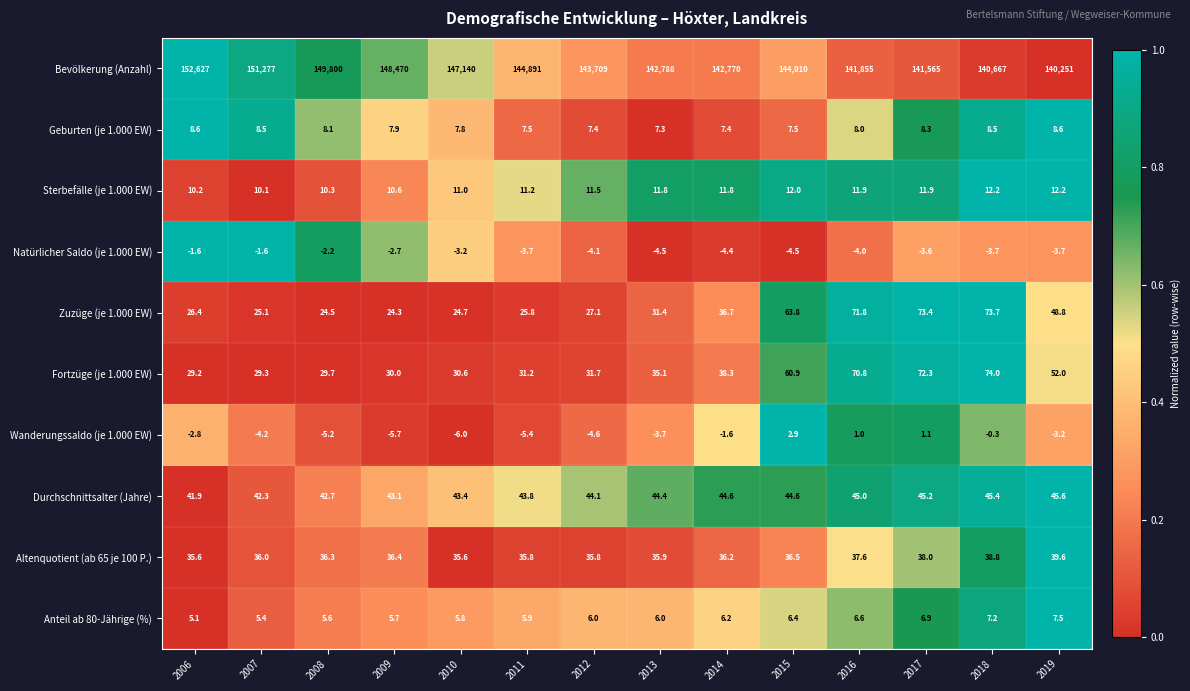

Rank the series by their maximum value, from lowest to highest.

Natürlicher Saldo (je 1.000 EW), Wanderungssaldo (je 1.000 EW), Anteil ab 80-Jährige (%), Geburten (je 1.000 EW), Sterbefälle (je 1.000 EW), Altenquotient (ab 65 je 100 P.), Durchschnittsalter (Jahre), Zuzüge (je 1.000 EW), Fortzüge (je 1.000 EW), Bevölkerung (Anzahl)